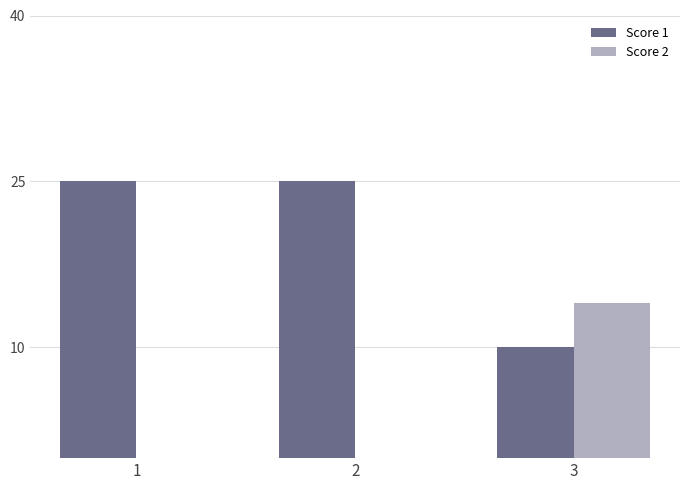

What is the highest value of the Score 2 series?

14